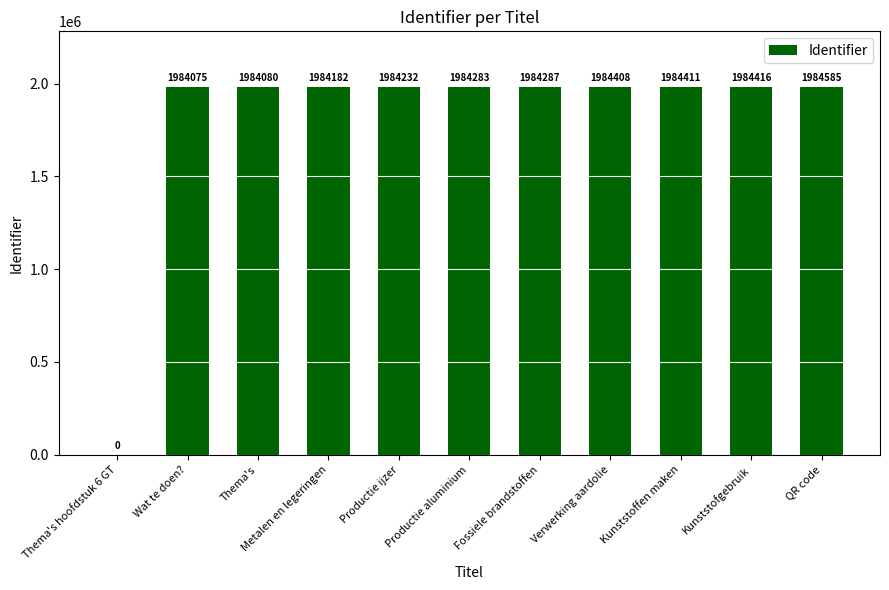

Where is the data nearest to the value 992292?

Wat te doen?